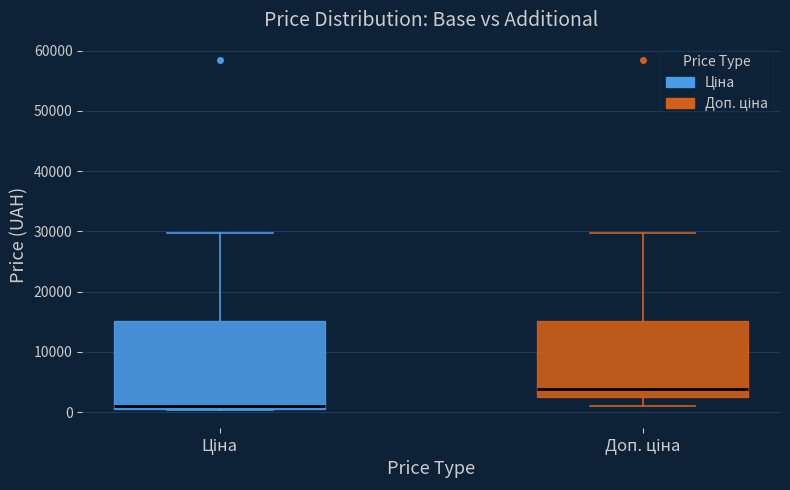

Where does the upper whisker of the box for Доп. ціна end on the y-axis? The values are not printed on the chart, so give them approximately, as read against the axis.

30000